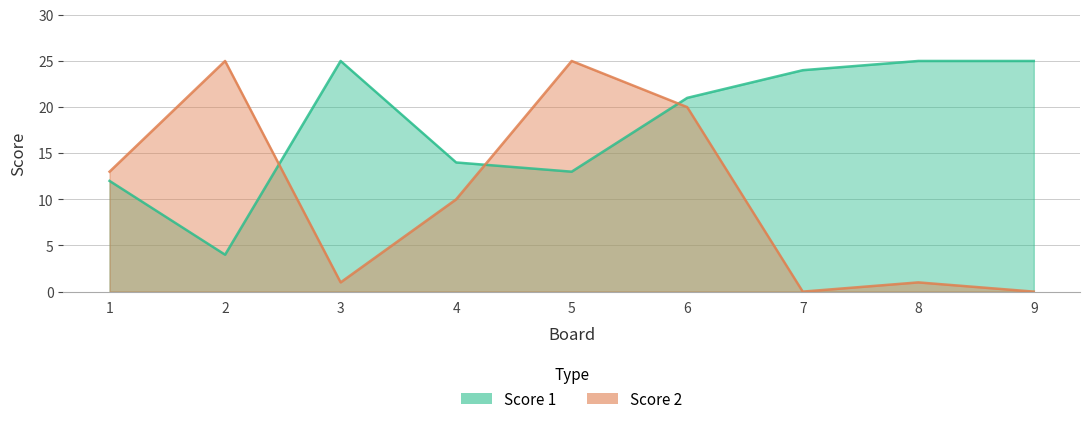

At how many categories does at least one series exceed 1?

9